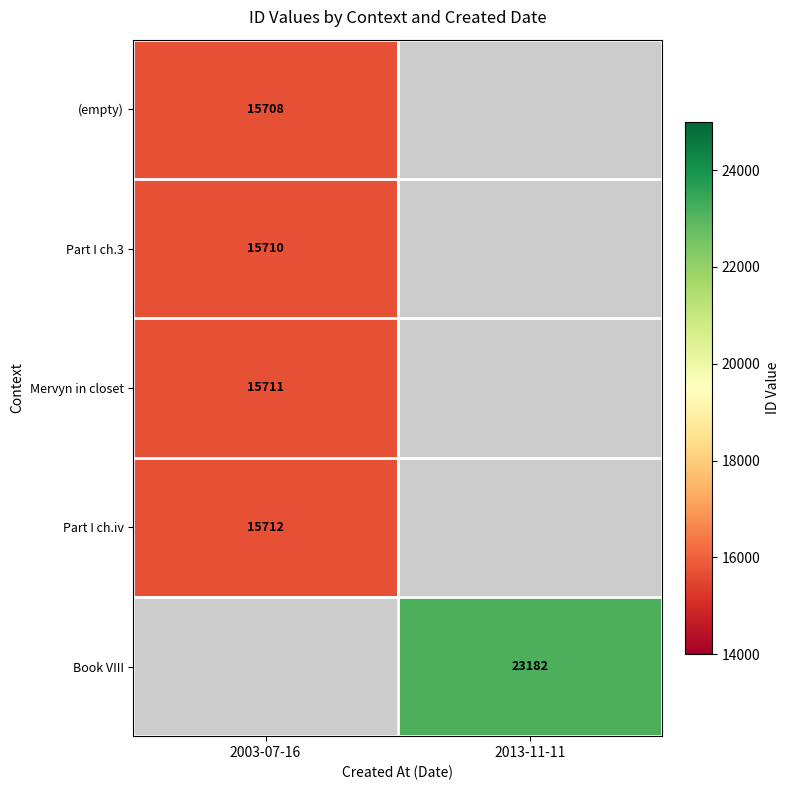

The value of (empty) at 2003-07-16 is 23020. True or false?

False